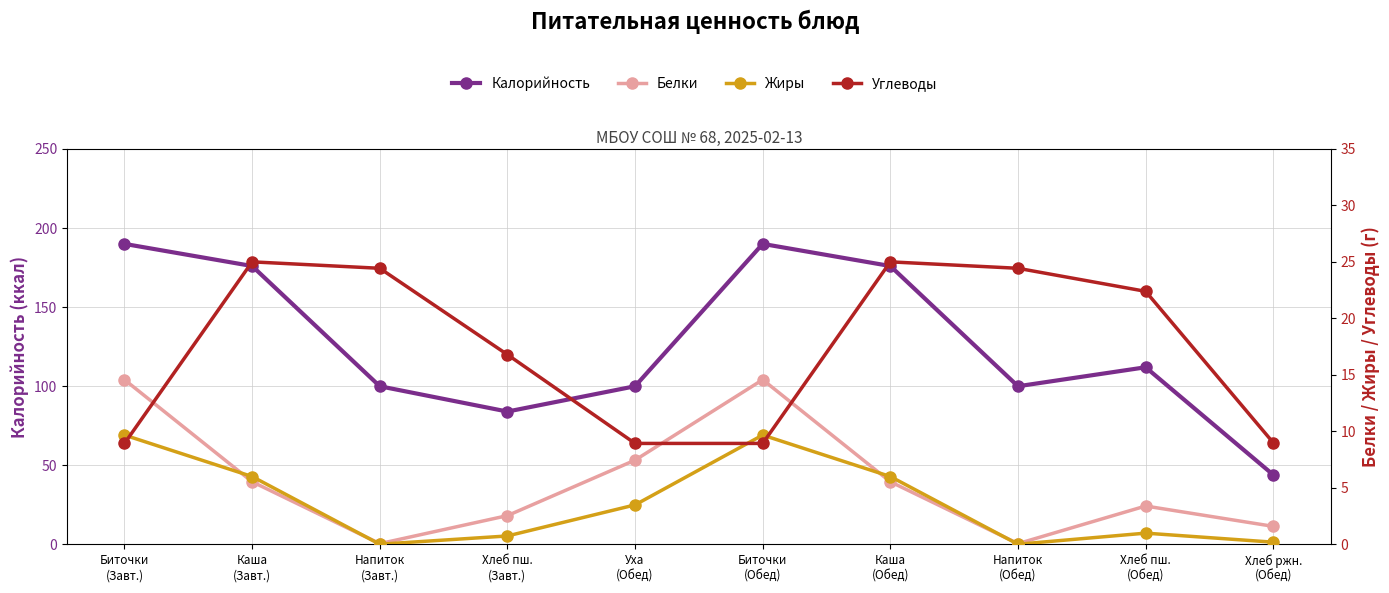

Where do Углеводы and Белки first cross each other?

Биточки
(Завт.) and Каша
(Завт.)